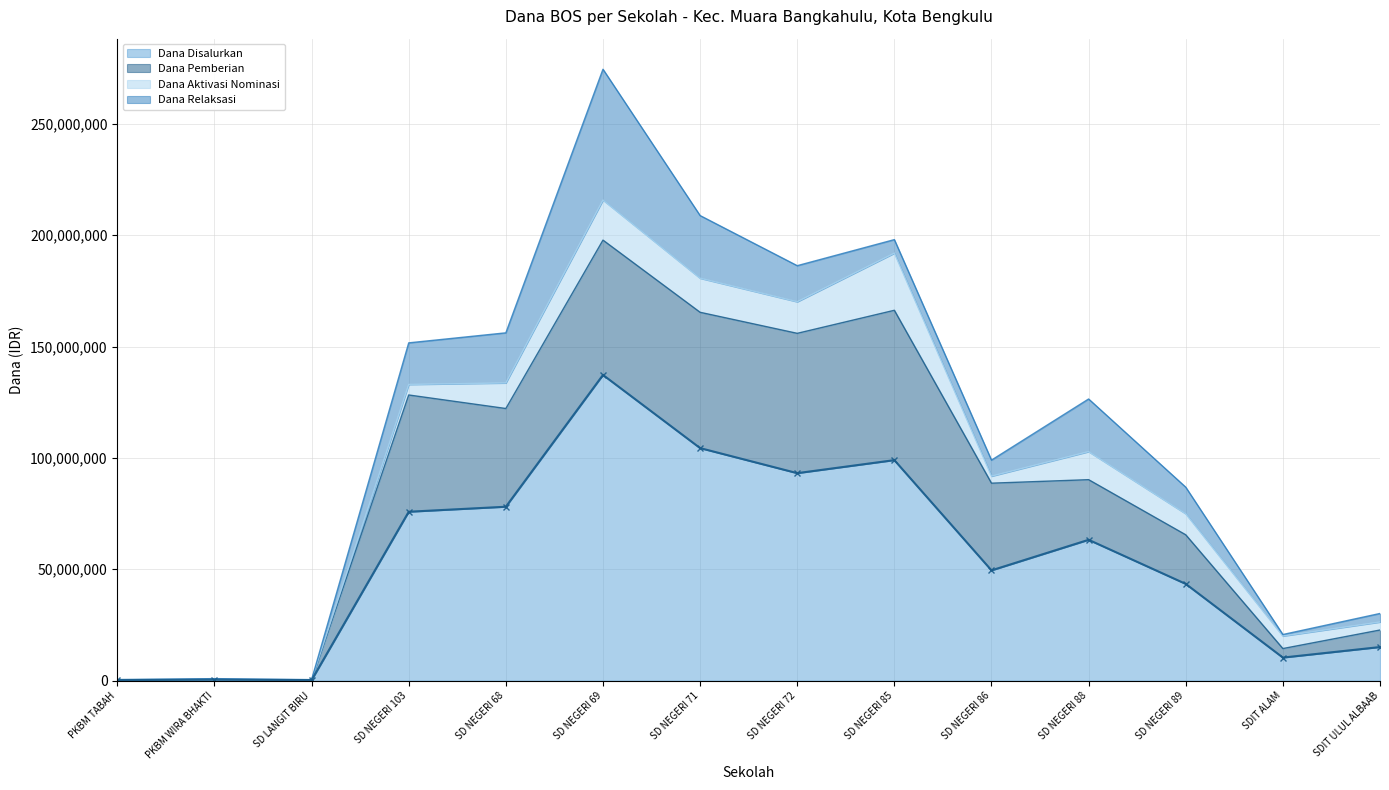

What is the sum of all Dana Disalurkan values?

770175000